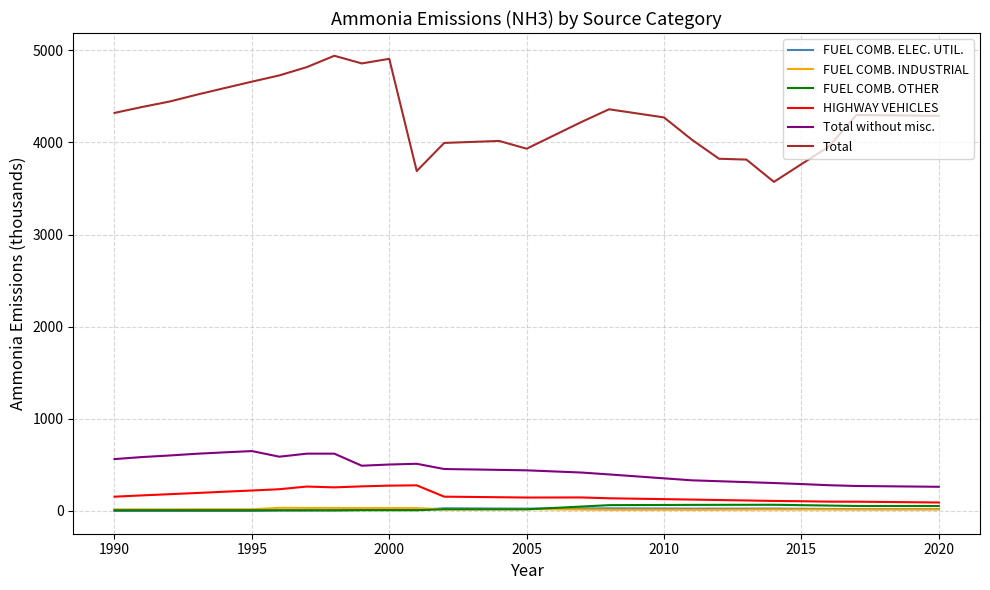

What are all the series names shown in the legend?

FUEL COMB. ELEC. UTIL., FUEL COMB. INDUSTRIAL, FUEL COMB. OTHER, HIGHWAY VEHICLES, Total without misc., Total